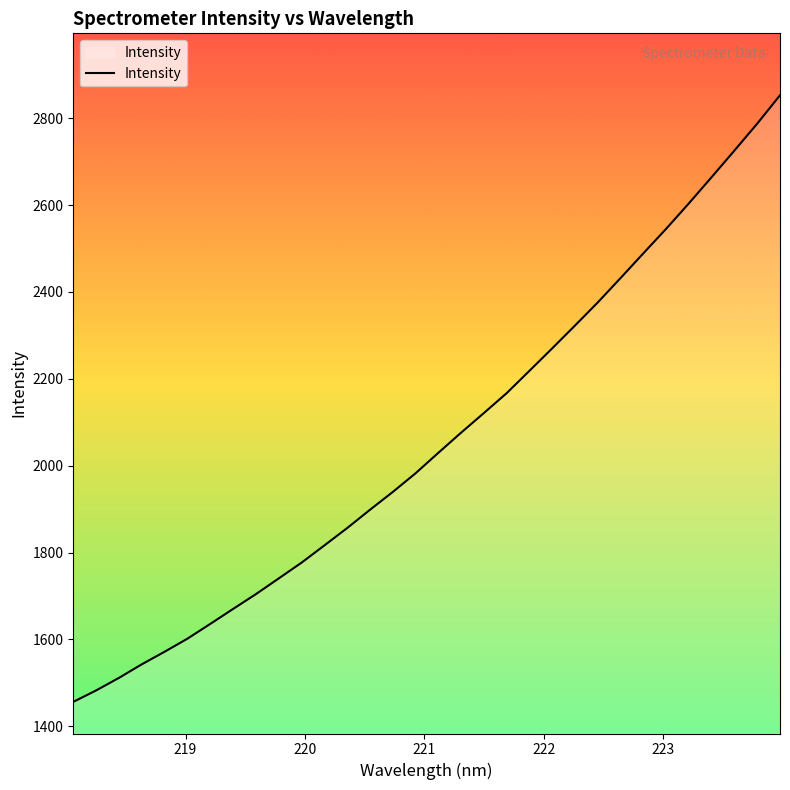

What is the minimum value shown in the chart?

1456.2